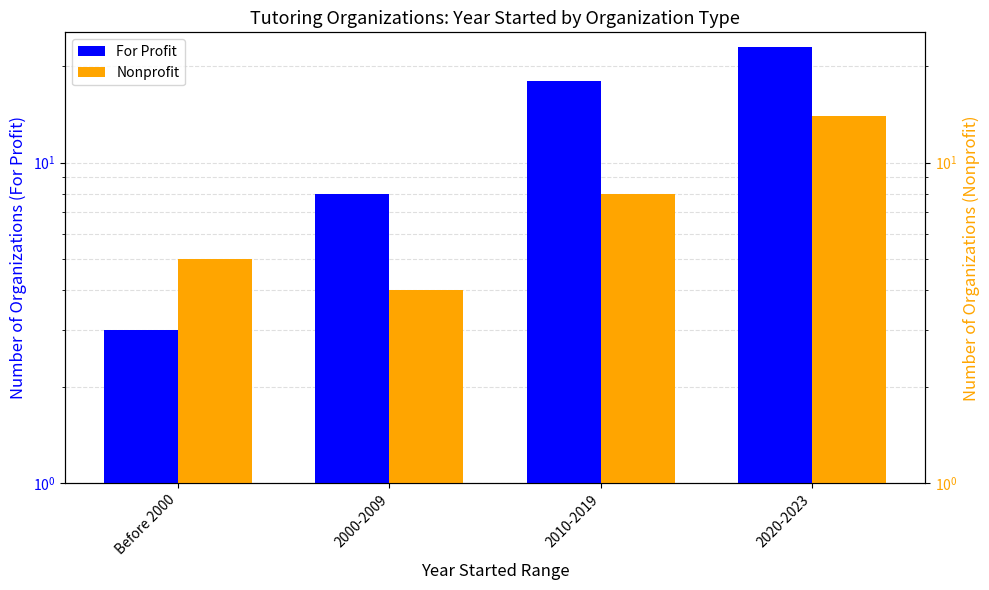

How many series are shown in this chart?

2